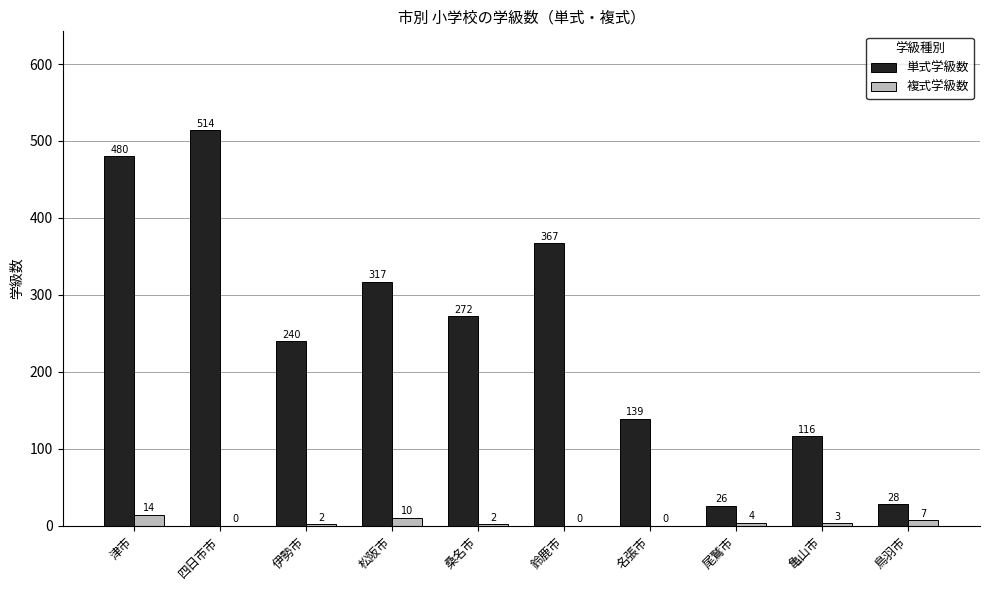

Count the 複式学級数 values in the range 0 to 7.

8